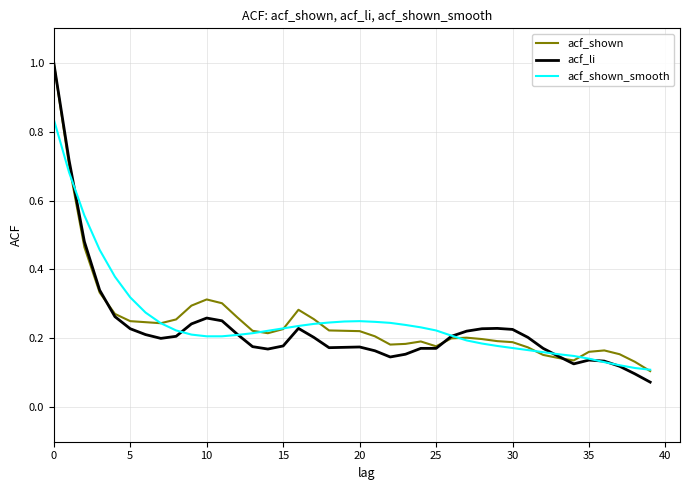

Which series has the widest spread of values?

acf_li